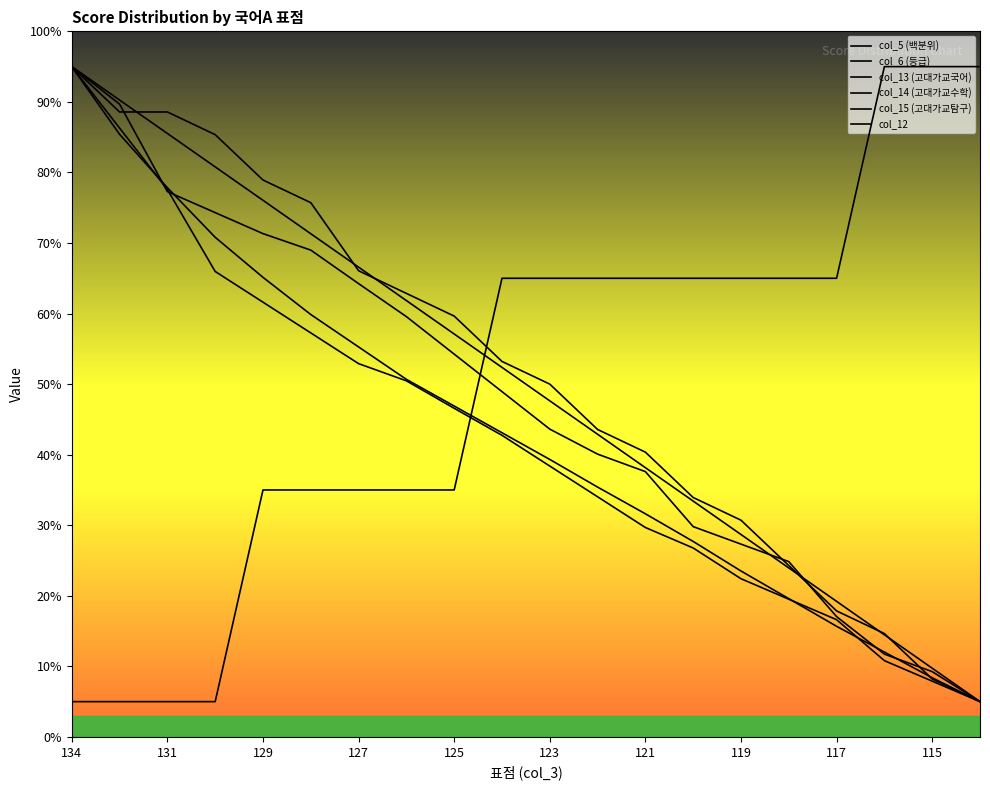

Where does the col_14 (고대가교수학) series first go above 48?

134